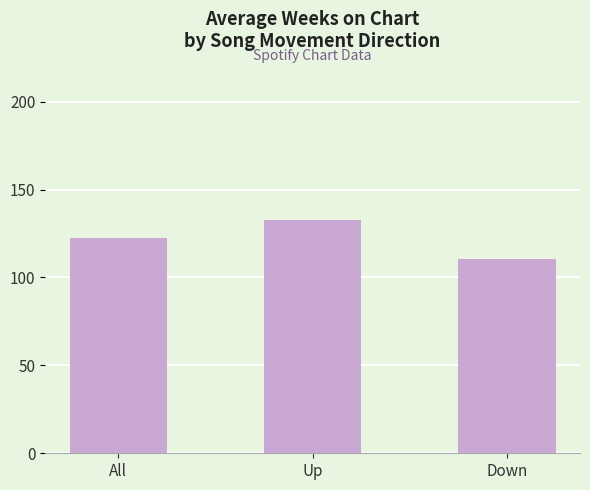

How many data points are less than 122?

1